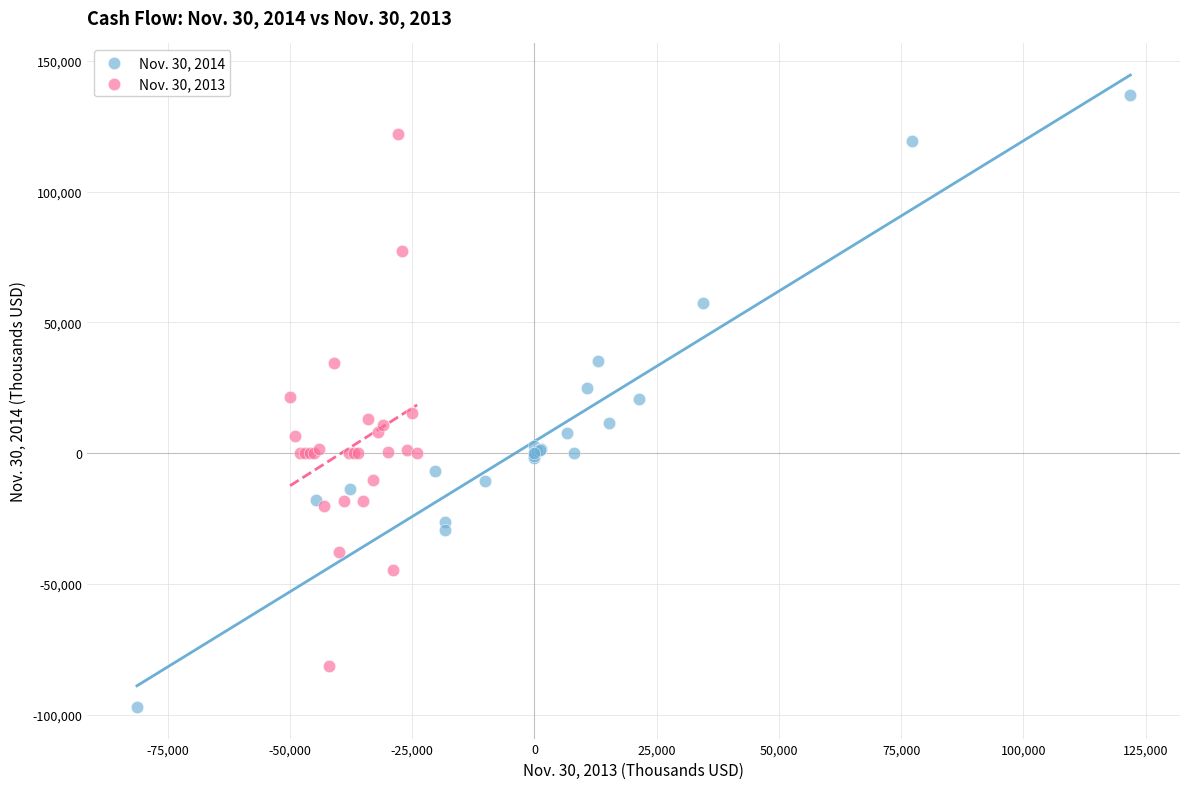

Which series contains the highest Y value?

Nov. 30, 2014